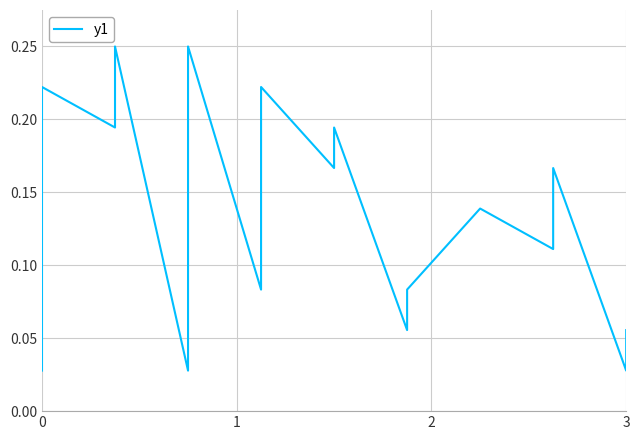

What is the value of the 14th point from the left?

0.1